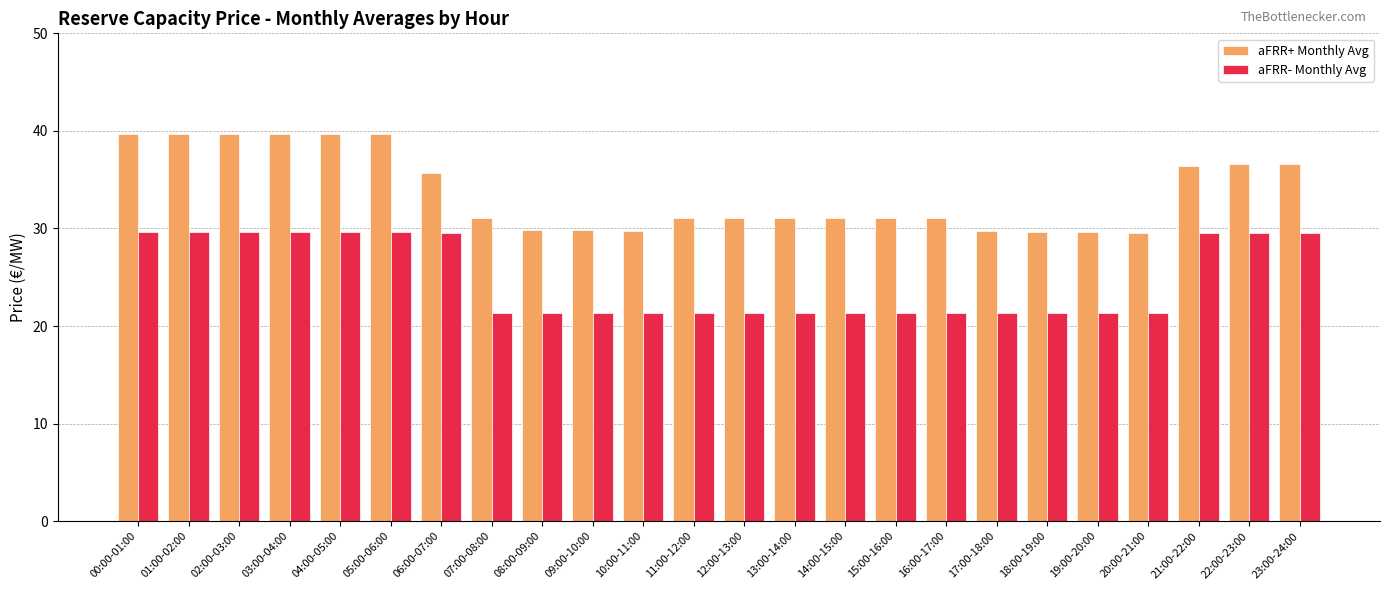

Which series has the largest total across all categories?

aFRR+ Monthly Avg